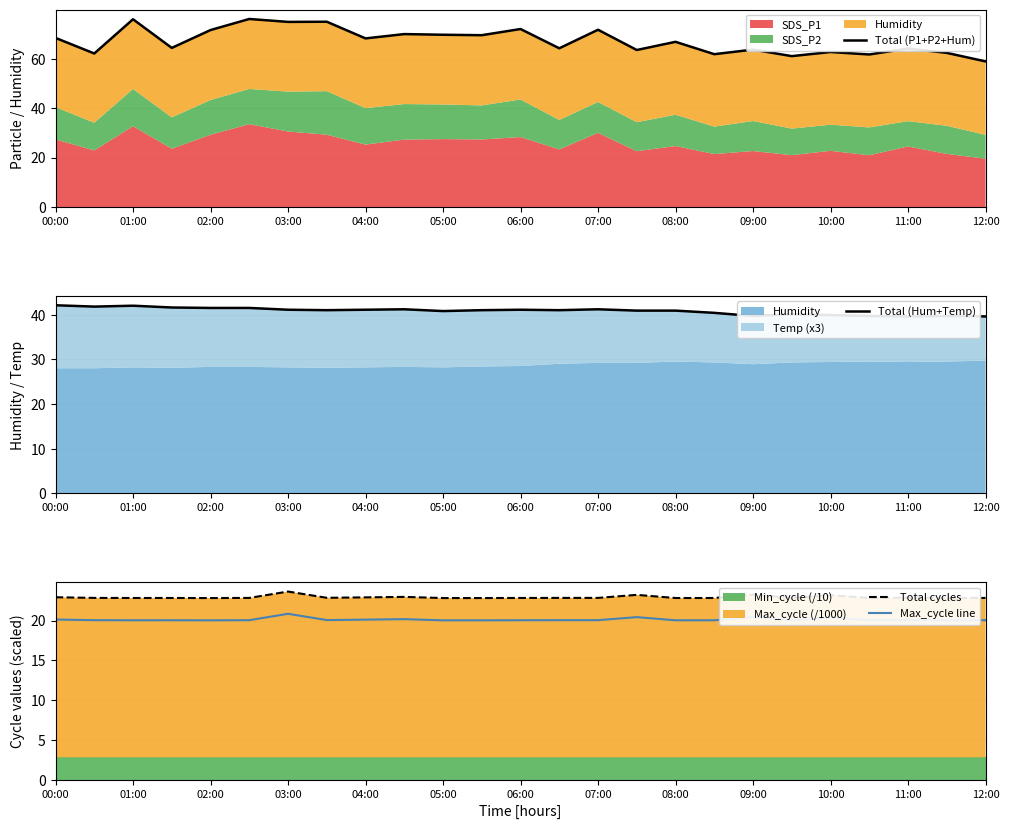

What position from the left is 11:00?

12